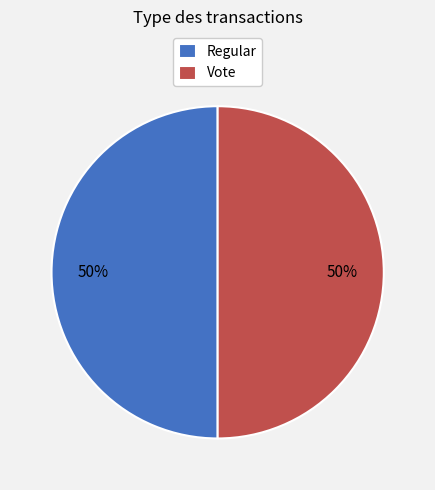

Combined, do Regular and Vote account for over 50%?

Yes